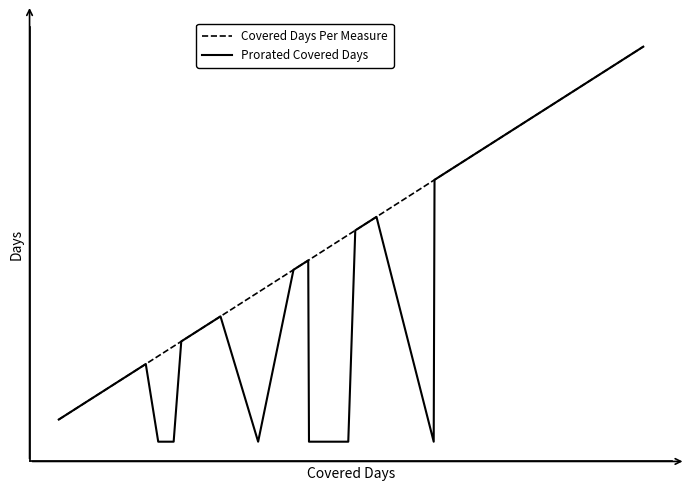

What are all the series names shown in the legend?

Covered Days Per Measure, Prorated Covered Days